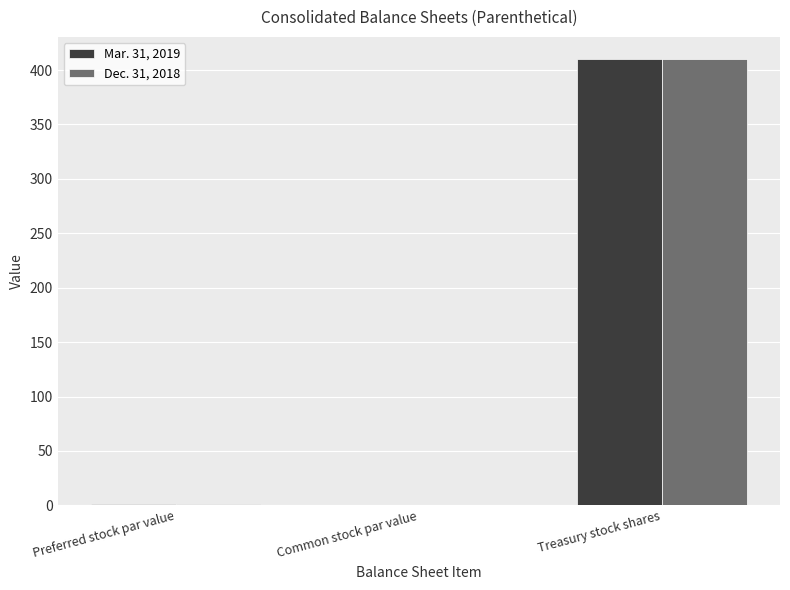

What is the sum of all Dec. 31, 2018 values?

411.0